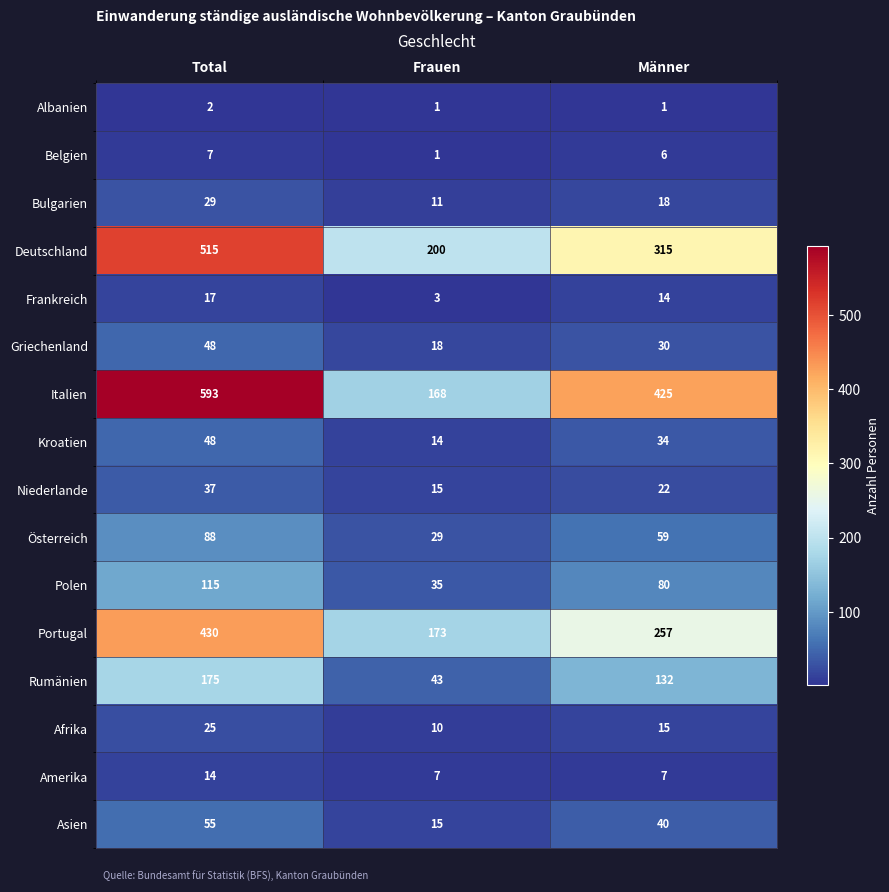

Rank the categories by Deutschland value from lowest to highest.

Frauen, Männer, Total